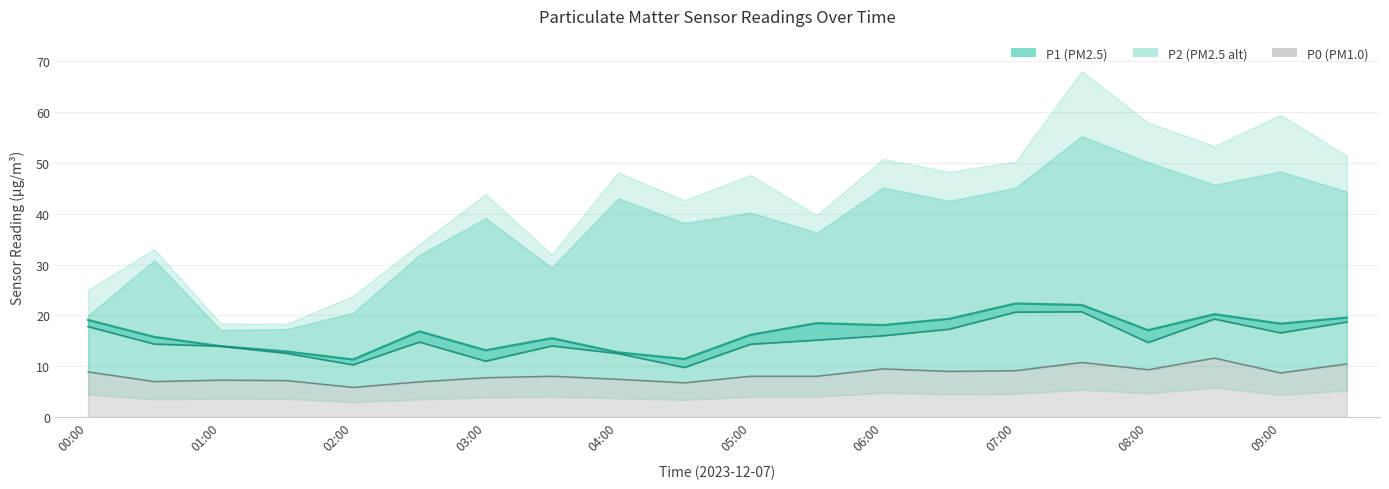

How many data points does each series have?

20